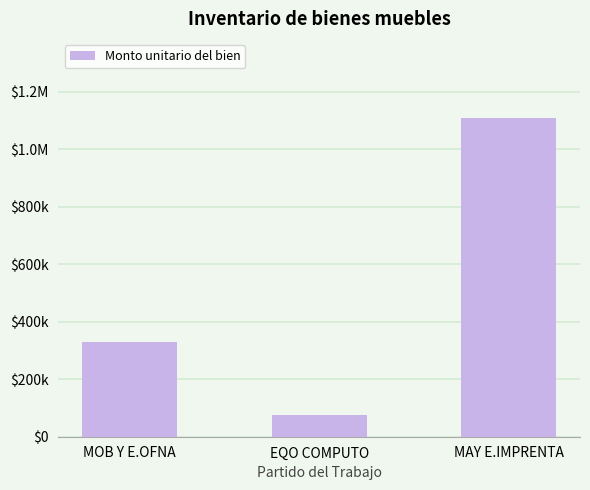

What position from the right is MOB Y E.OFNA?

3